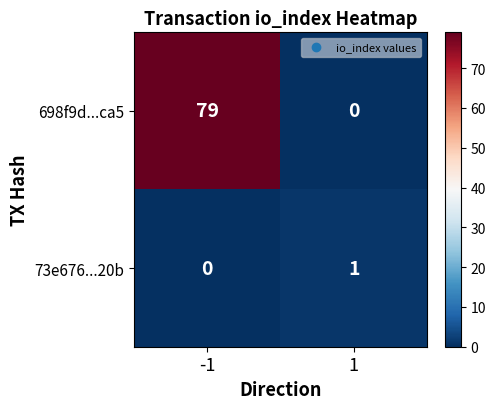

At how many categories does at least one series exceed 71?

1